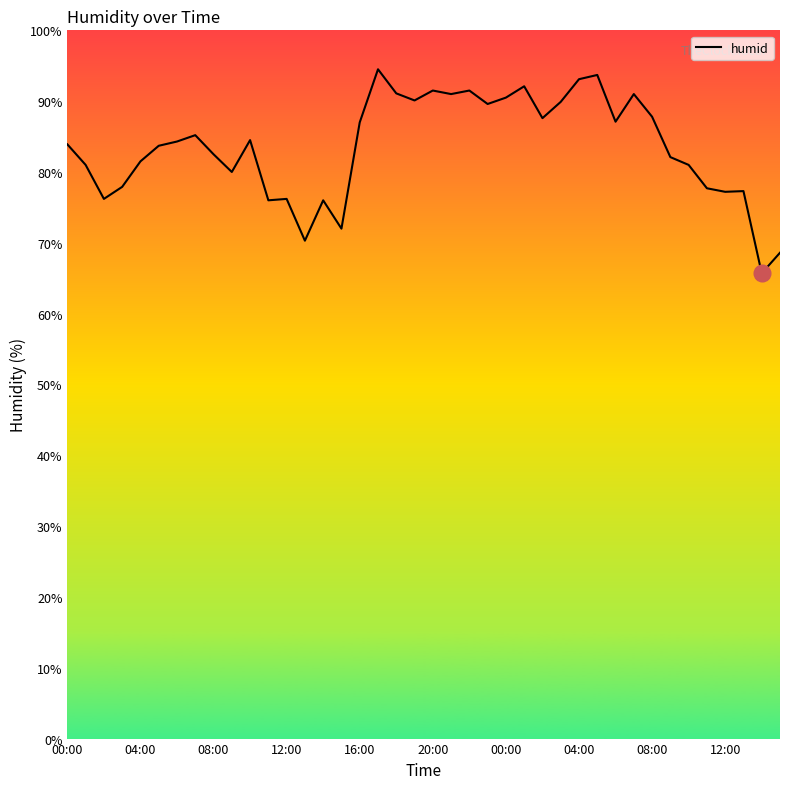

What is the maximum value shown in the chart?

94.5